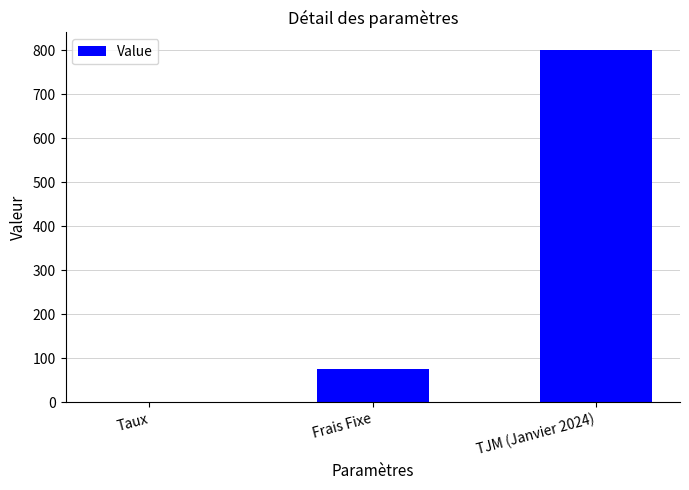

What is the maximum value shown in the chart?

800.0